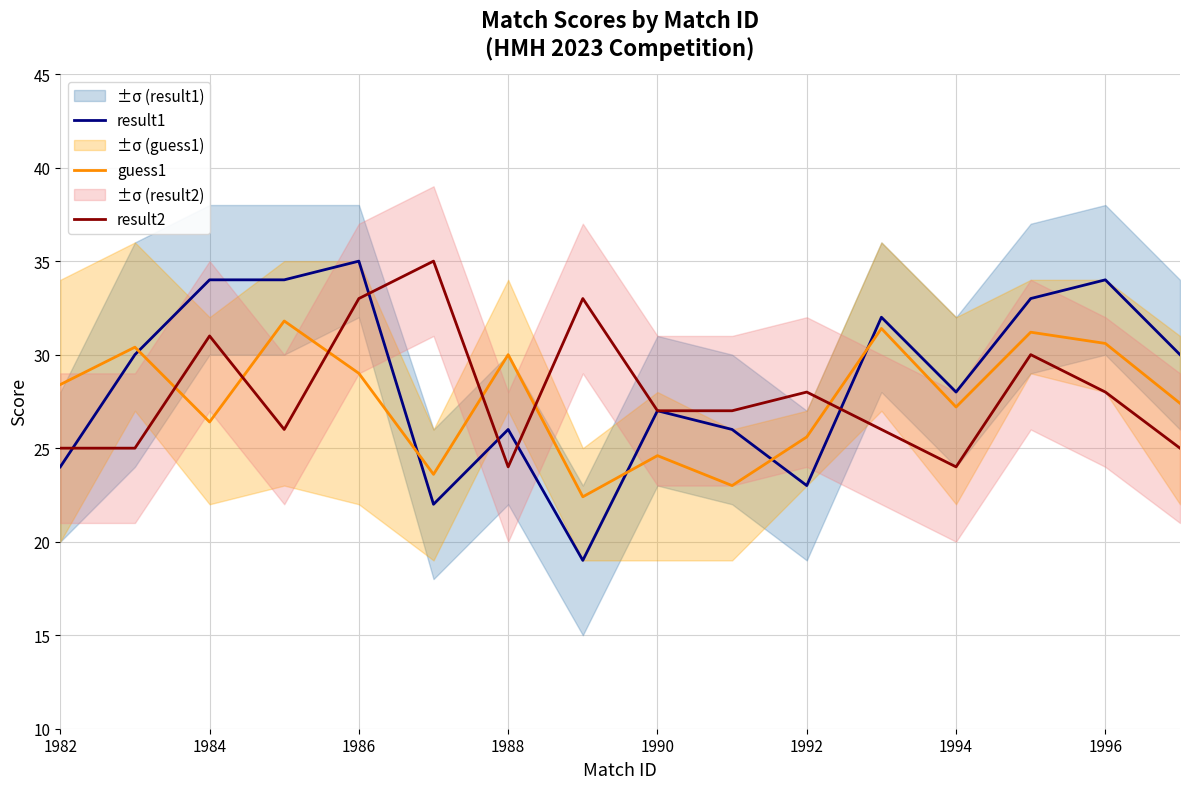

What is the difference between the result1 values at 1996 and 1992?

11.0